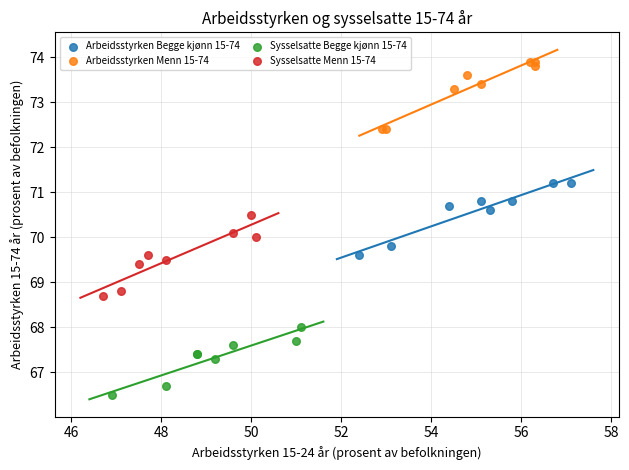

Which series reaches the maximum Y coordinate?

Arbeidsstyrken Menn 15-74